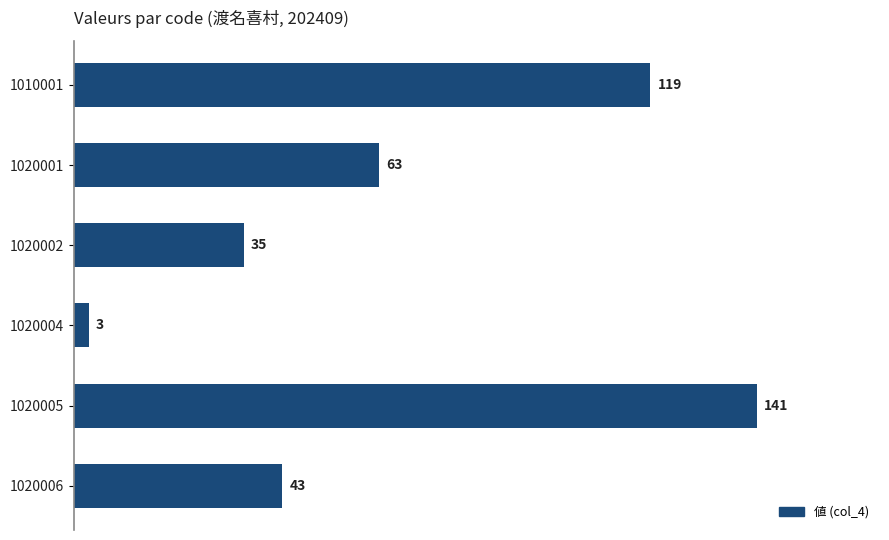

What is the change in value from 1020002 to 1020006?

+8